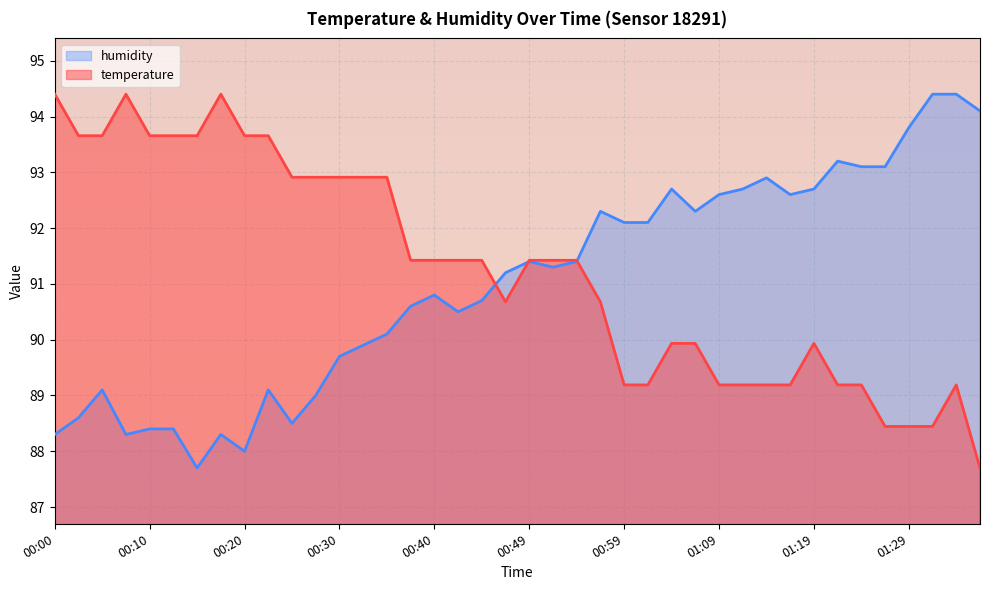

Does the chart display data point markers on the line(s)?

No